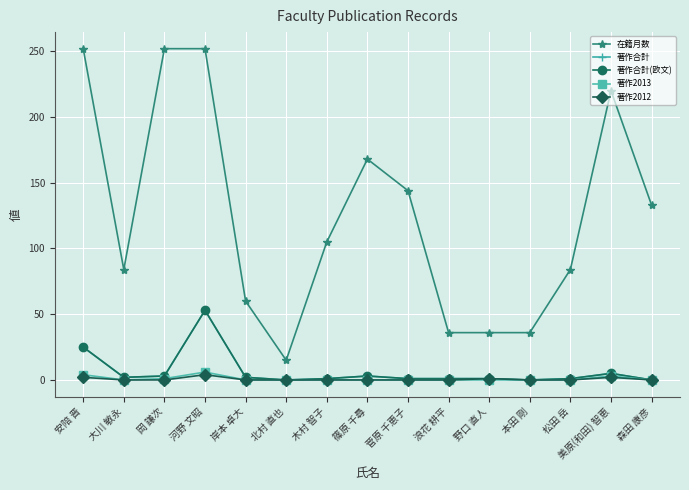

Is this an area chart (filled region under the line)?

No